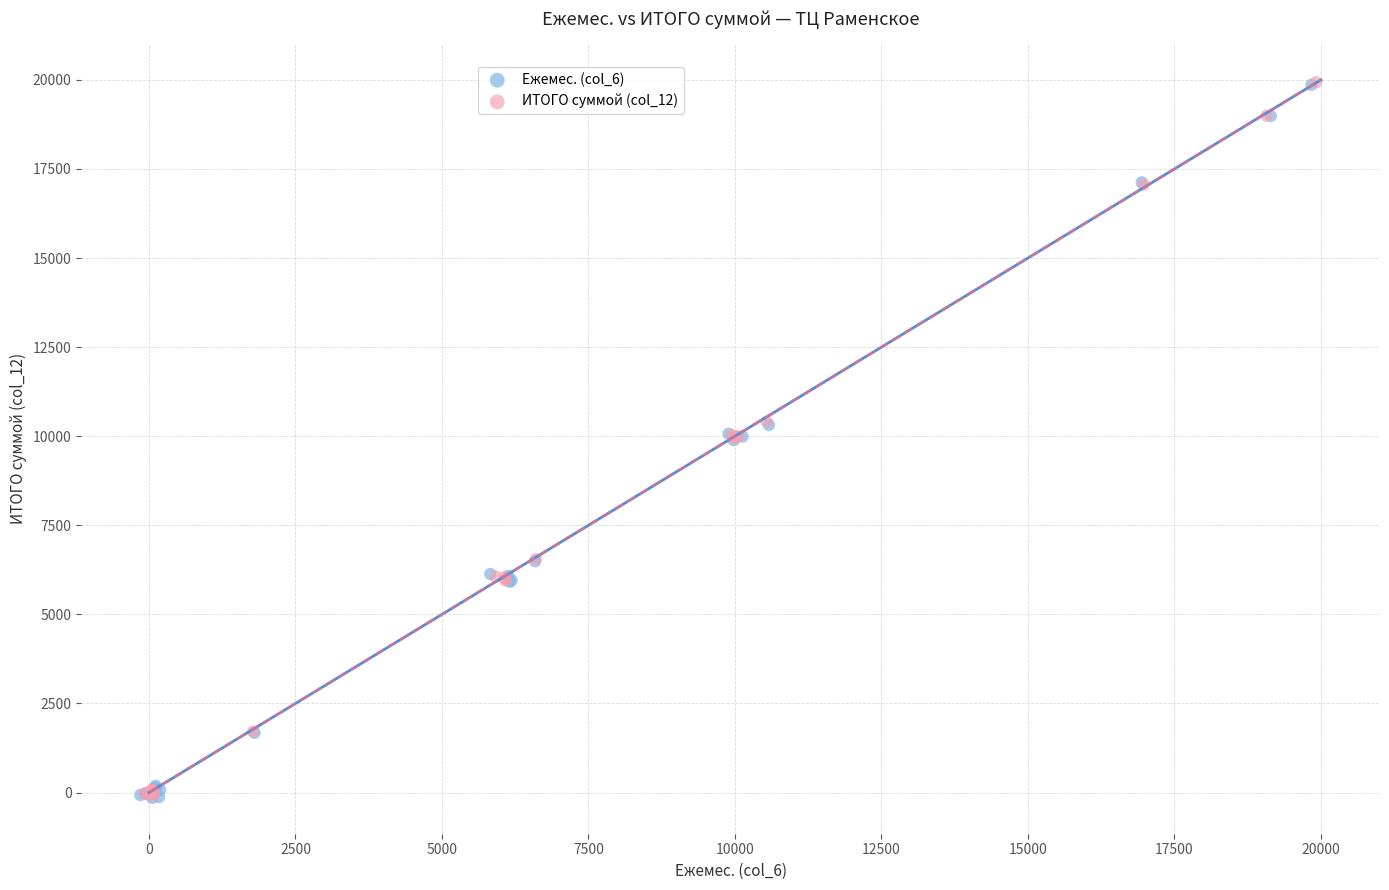

What are all the series names shown in the legend?

Ежемес. (col_6), ИТОГО суммой (col_12)